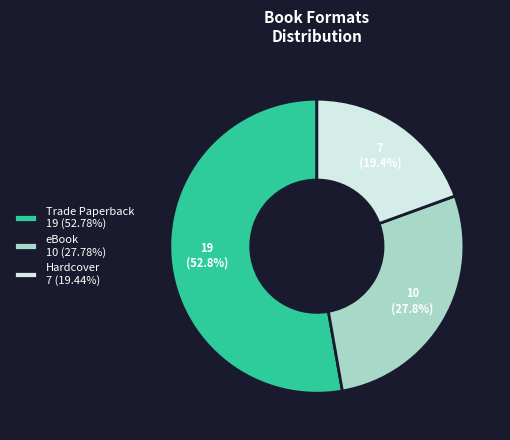

Between Hardcover and eBook, which is larger?

eBook